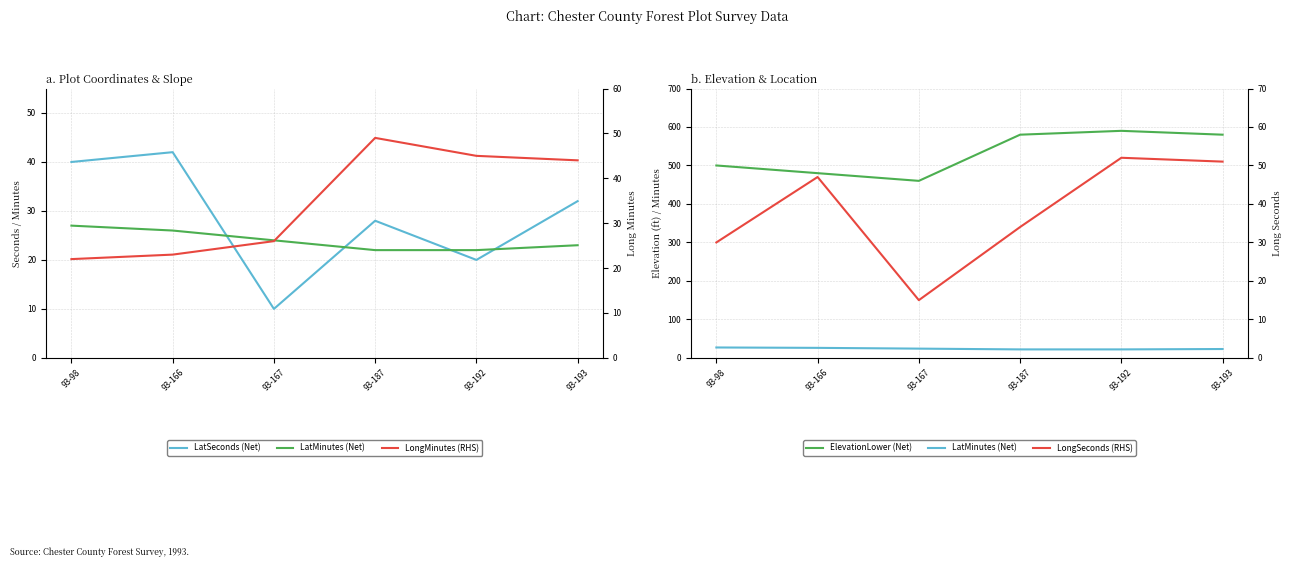

True or false: ElevationLower (Net) and LatSeconds (Net) intersect in this chart.

False